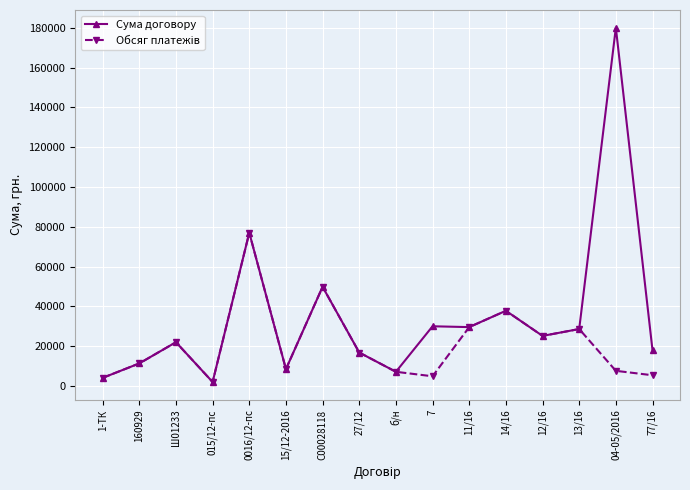

What is the label of the 13th point from the right?

015/12-пс